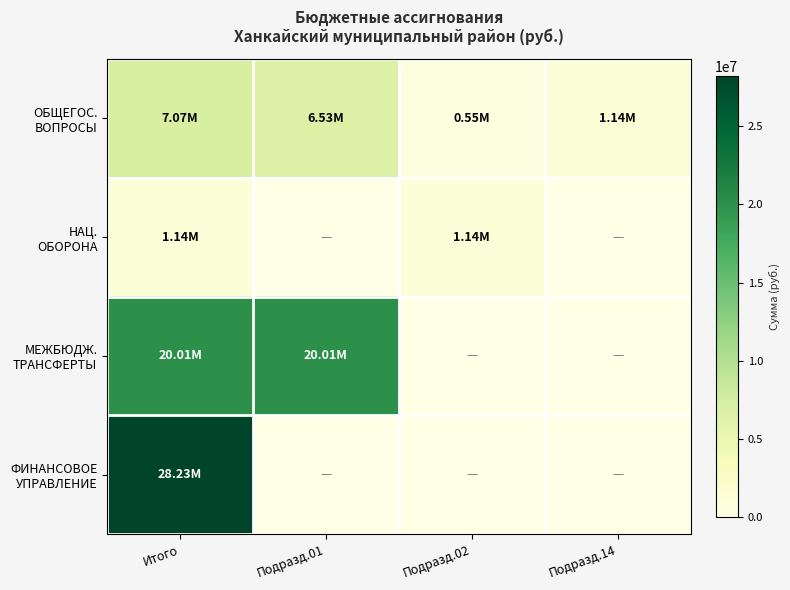

How many distinct data groups are displayed?

4